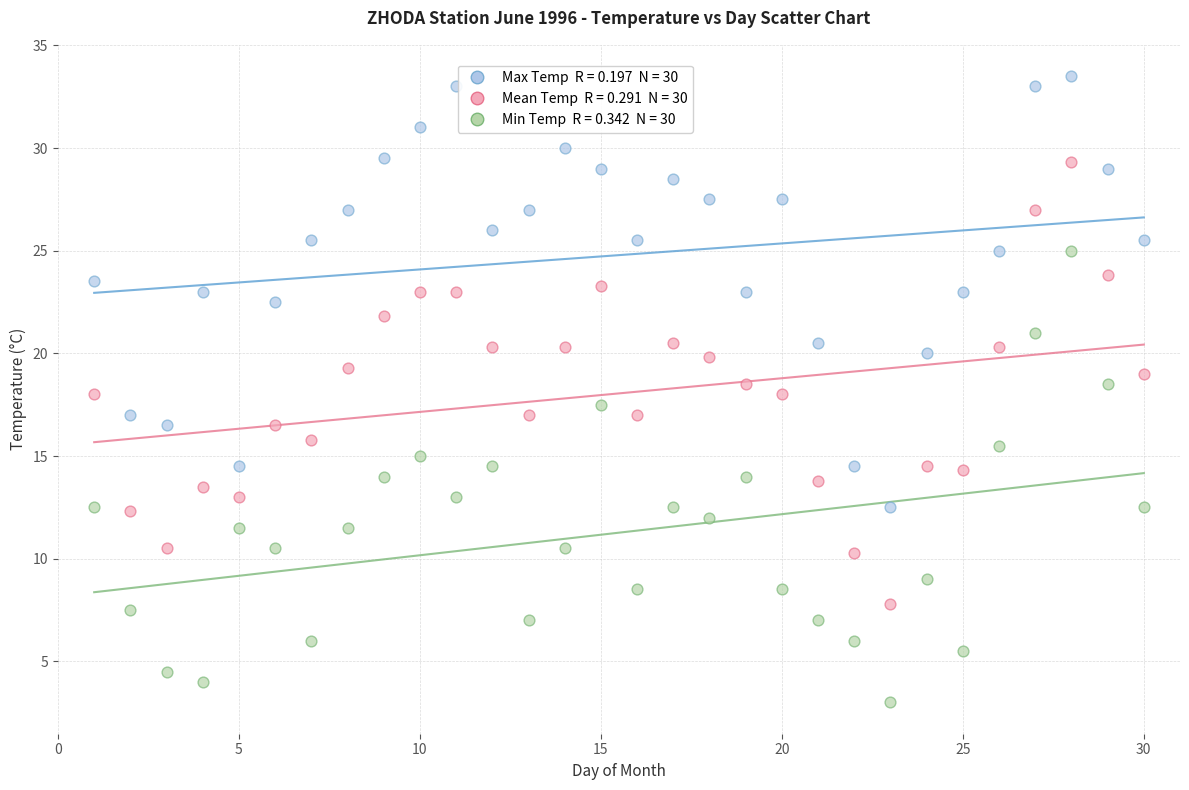

Across all data points, what is the range of X values (max minus min)?

29.0